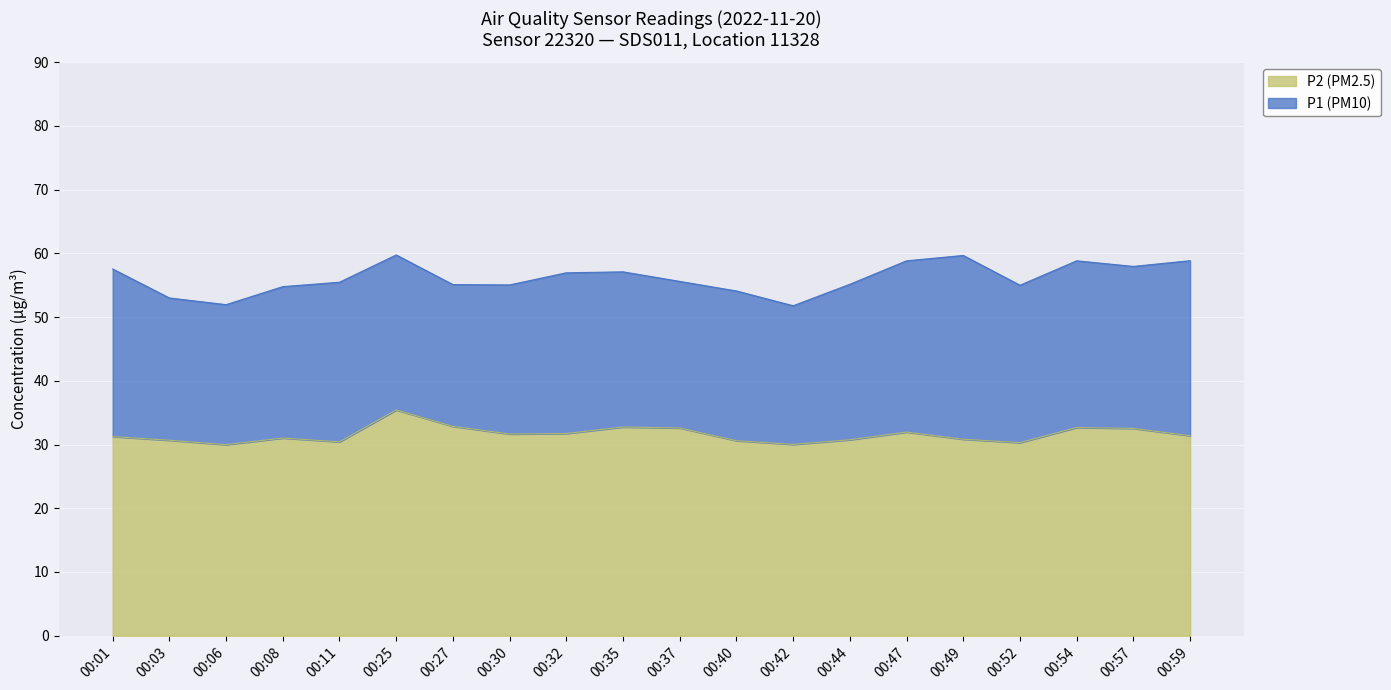

Is it true that P1 (PM10) equals 57.5 at 00:01?

True